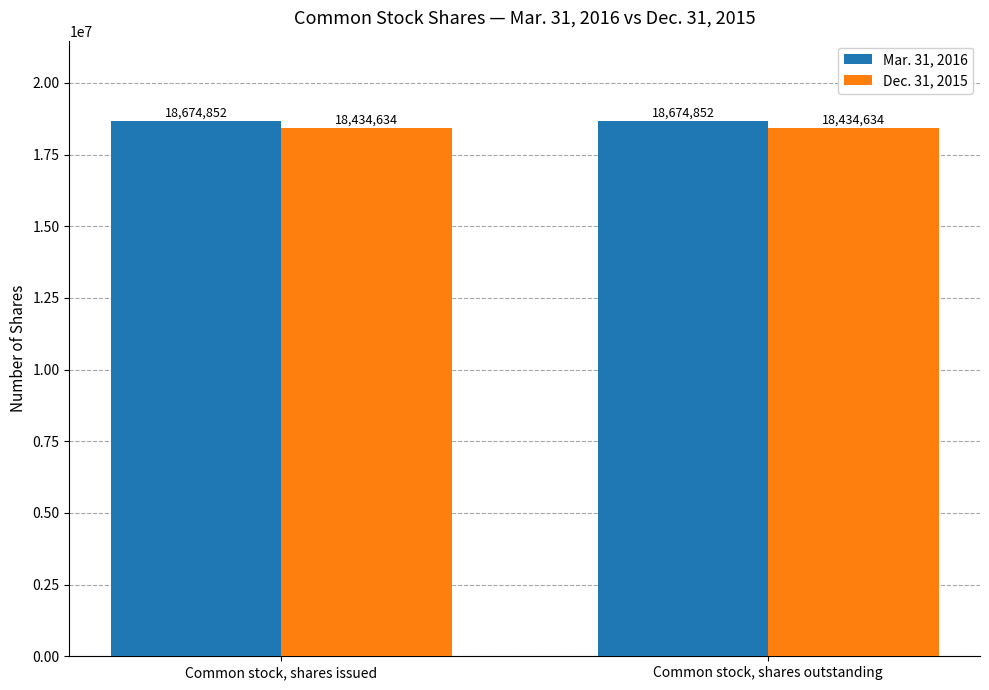

What is the minimum value for Mar. 31, 2016?

18674852